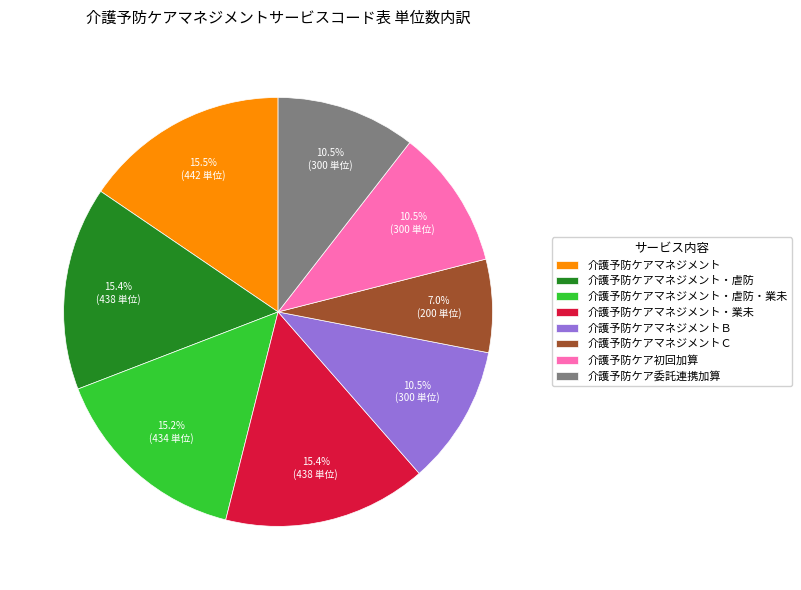

What is the ratio of the value at 介護予防ケアマネジメント to the value at 介護予防ケア委託連携加算?

1.5